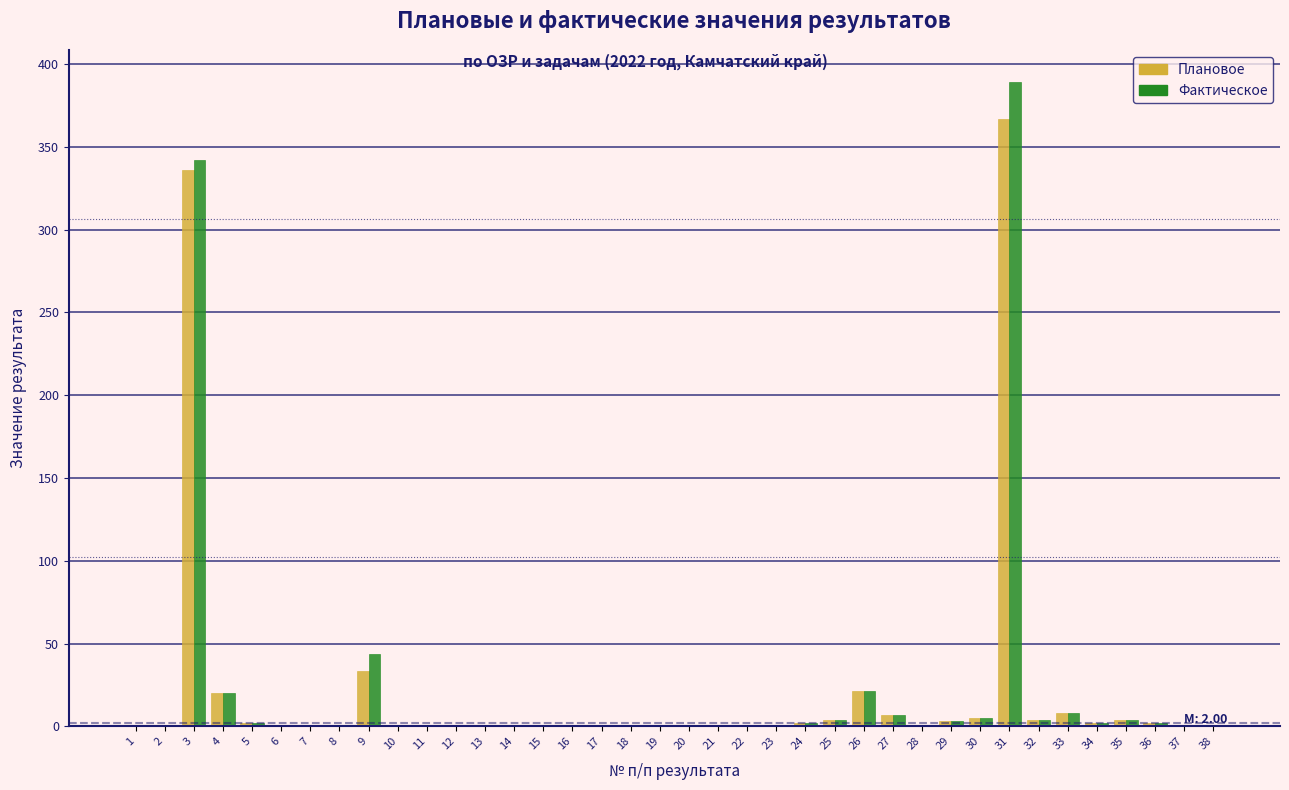

At which category is the sum across all series the highest?

31